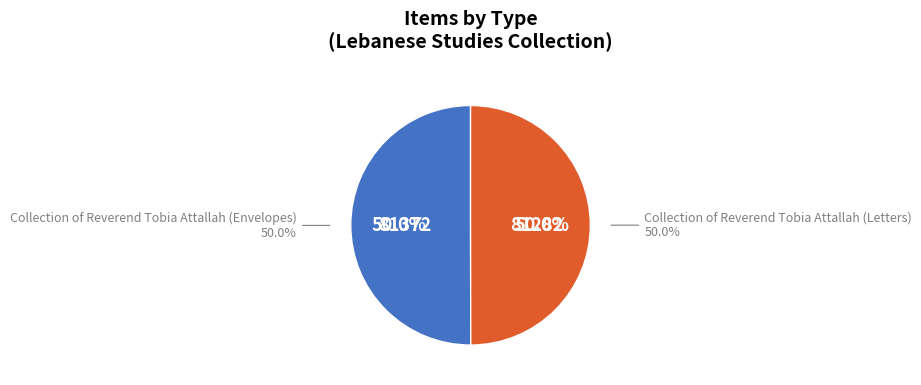

Count the number of slices in the pie.

2